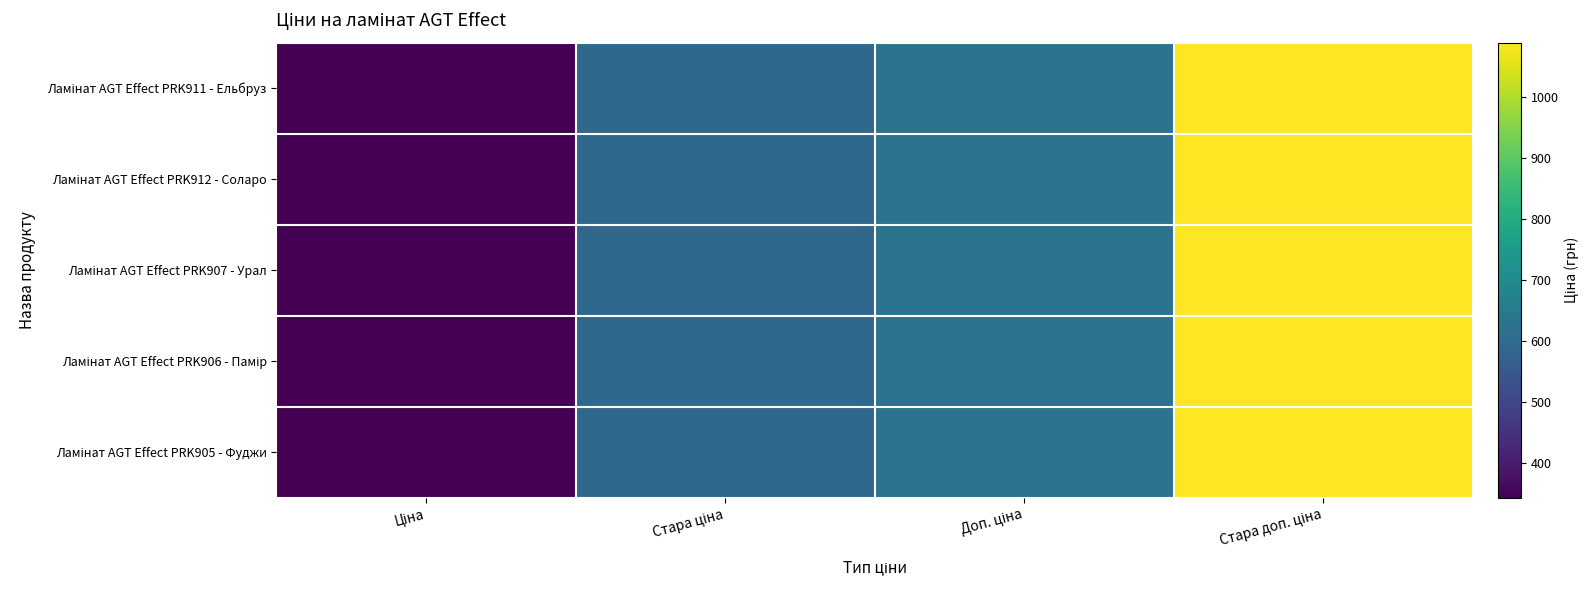

List the series in order of their peak value, highest first.

Ламінат AGT Effect PRK911 - Ельбруз, Ламінат AGT Effect PRK912 - Соларо, Ламінат AGT Effect PRK907 - Урал, Ламінат AGT Effect PRK906 - Памір, Ламінат AGT Effect PRK905 - Фуджи